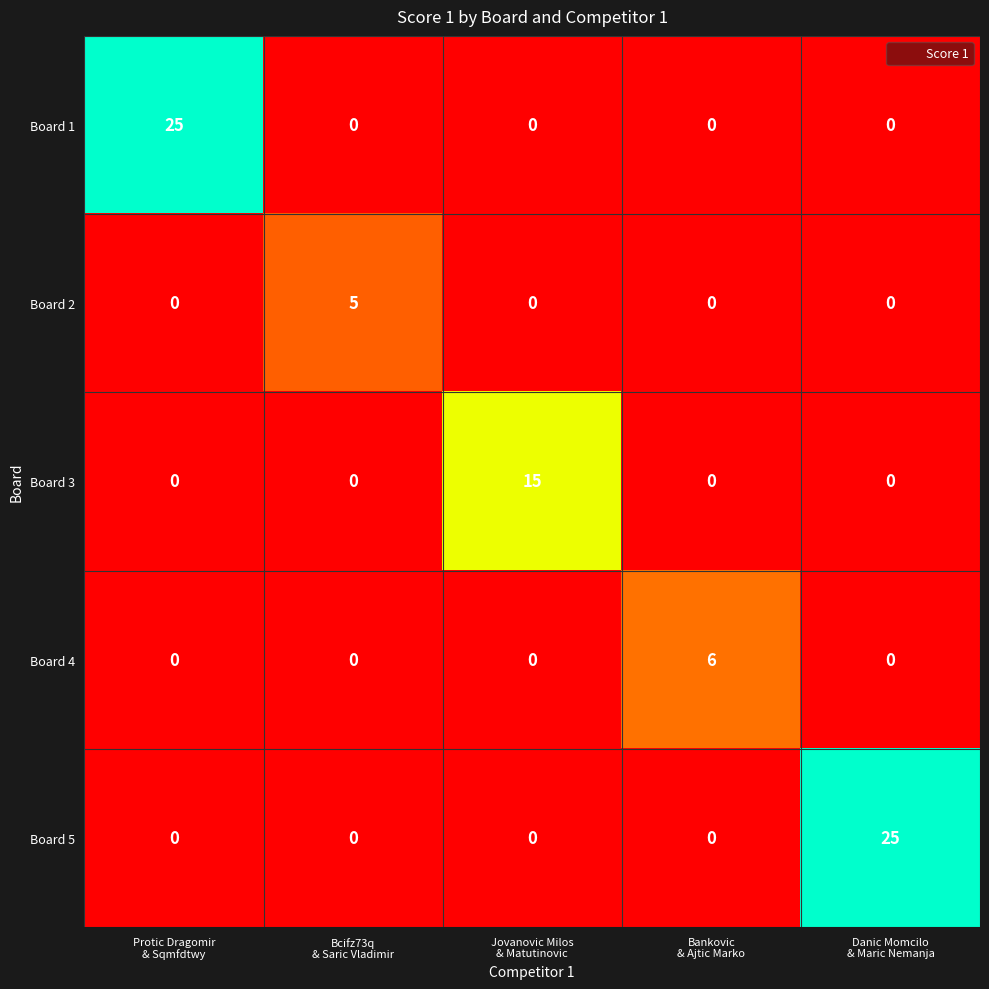

What is the sum of all Board 5 values?

25